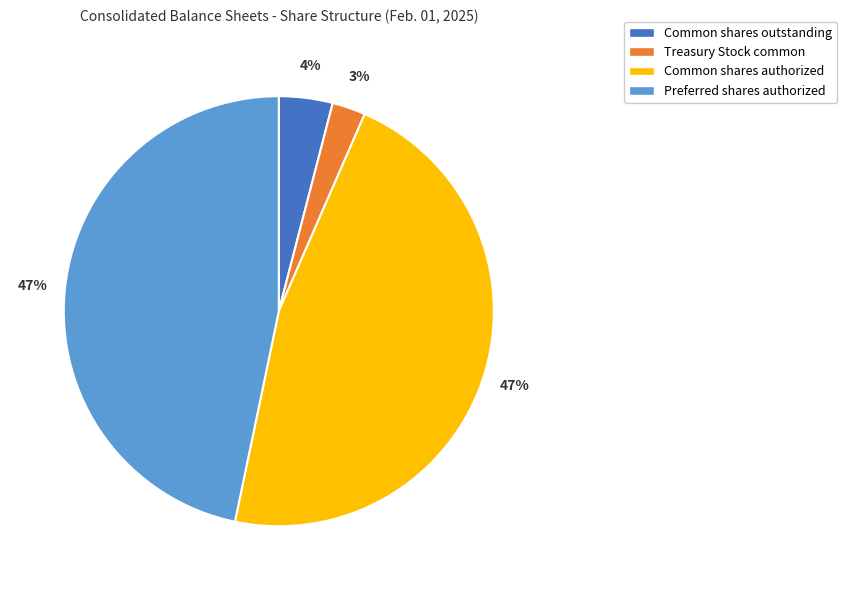

What is the smallest slice in the pie chart?

Treasury Stock common